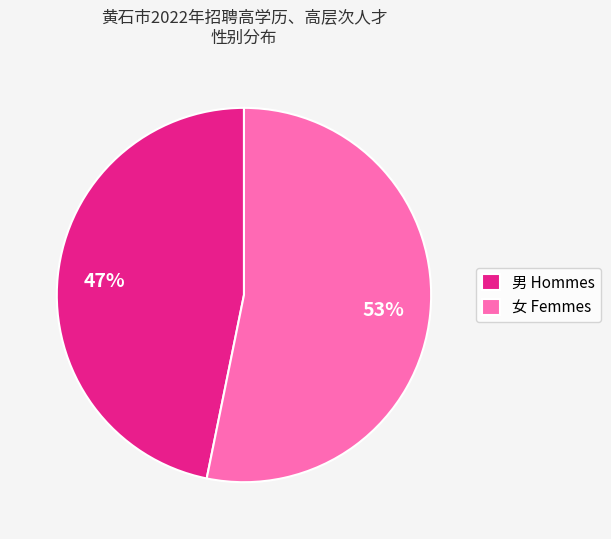

To the nearest percent, what is the difference between the 男 and 女 slice percentages?

6%